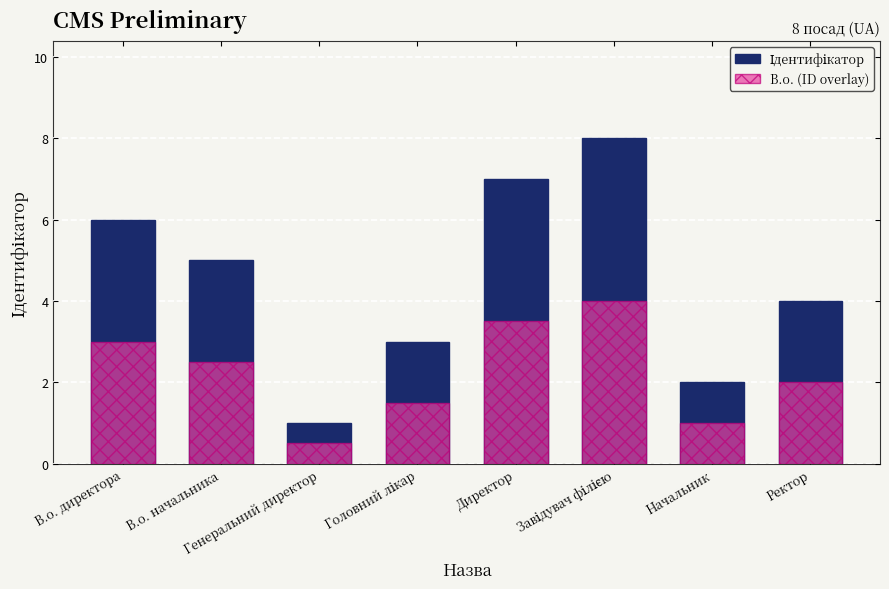

Does the chart contain stacked bars?

No